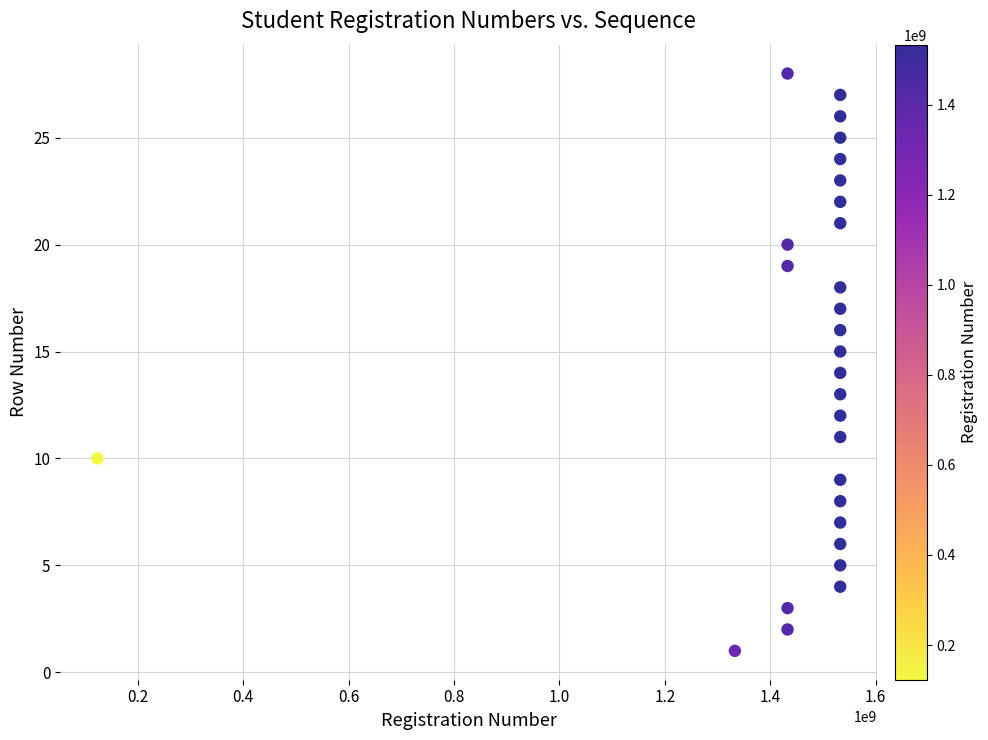

What is the range of X values (max minus min)?

1410019982